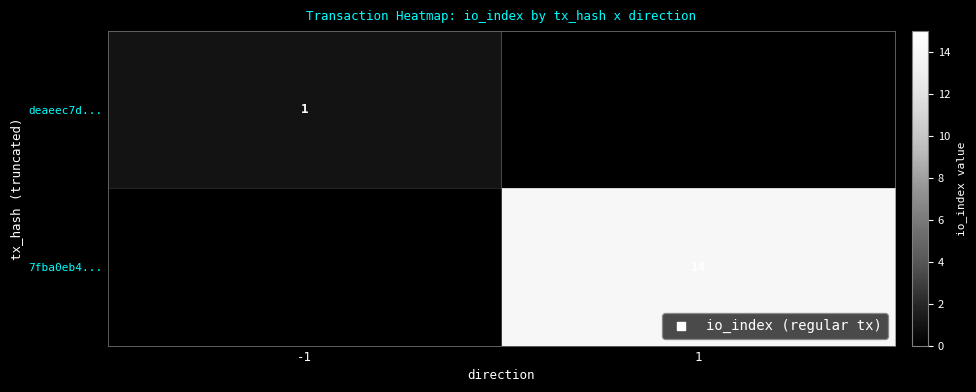

The deaeec7d... series shows 2 at -1. True or false?

False